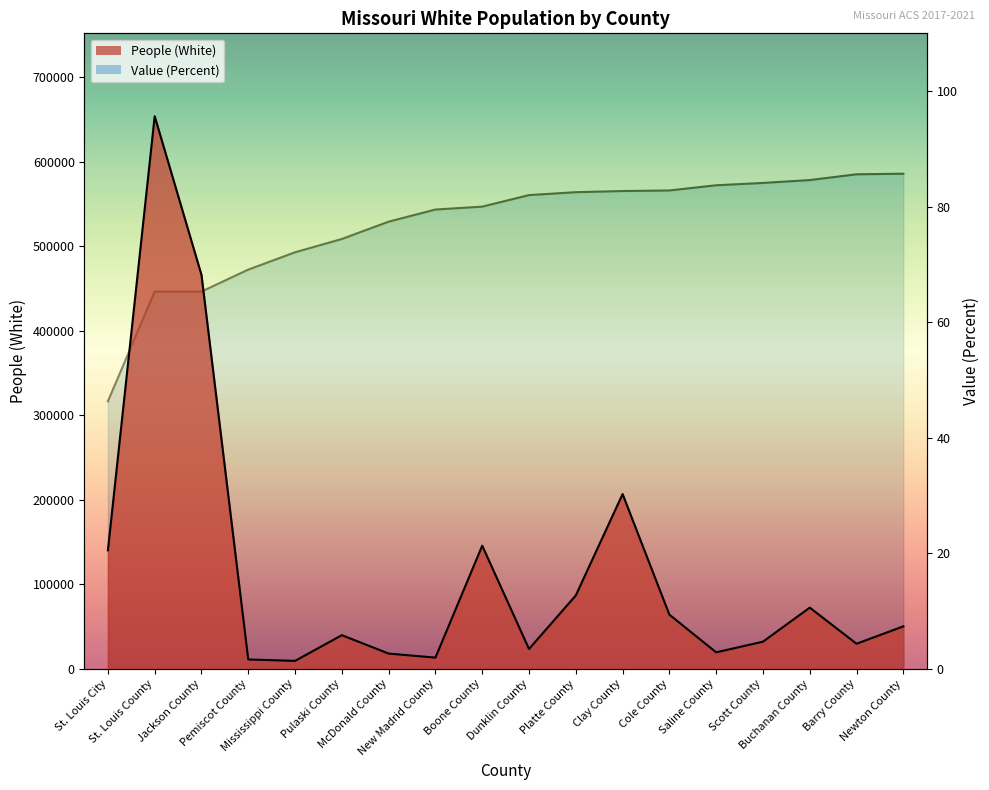

Reading left to right, list all the values displayed in this chart.

People (White): St. Louis City=140219.0	St. Louis County=653837.0	Jackson County=466030.0	Pemiscot County=11023.0	Mississippi County=9359.0	Pulaski County=39799.0	McDonald County=18004.0	New Madrid County=13246.0	Boone County=145668.0	Dunklin County=23457.0	Platte County=86798.0	Clay County=206761.0	Cole County=64067.0	Saline County=19492.0	Scott County=32082.0	Buchanan County=72362.0	Barry County=29642.0	Newton County=50223.0
Value (Percent): St. Louis City=46.3	St. Louis County=65.3	Jackson County=65.3	Pemiscot County=69.1	Mississippi County=72.1	Pulaski County=74.4	McDonald County=77.4	New Madrid County=79.5	Boone County=80.0	Dunklin County=82.0	Platte County=82.5	Clay County=82.7	Cole County=82.8	Saline County=83.7	Scott County=84.1	Buchanan County=84.6	Barry County=85.6	Newton County=85.7